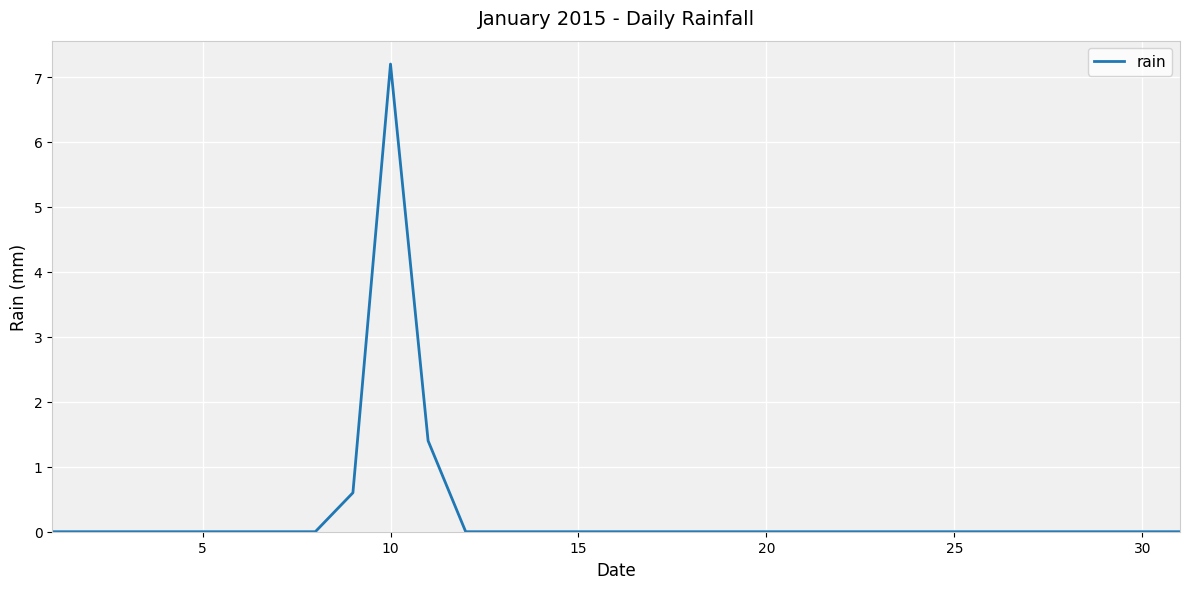

What is the greatest value displayed?

7.2